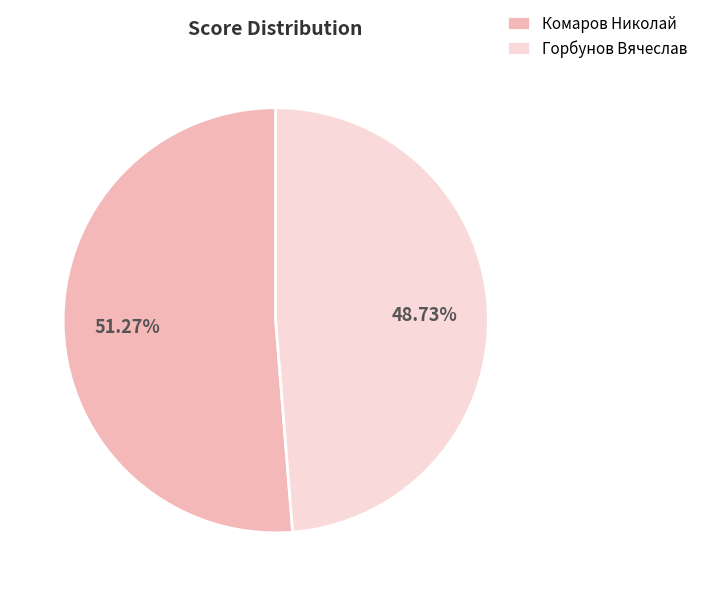

To the nearest percent, what is the difference between the Горбунов Вячеслав and Комаров Николай slice percentages?

3%